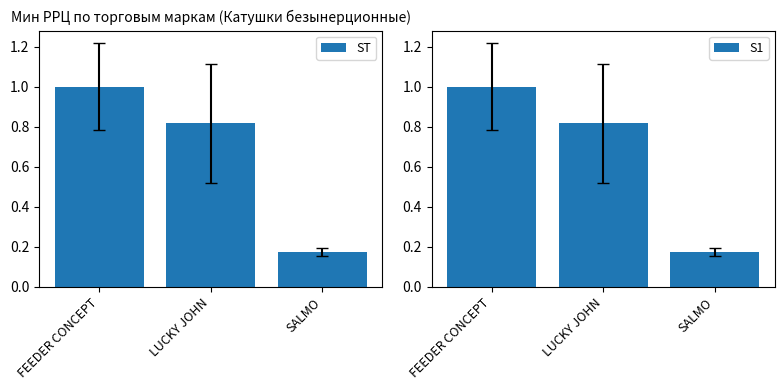

What is the average value of the S1 series?

0.7